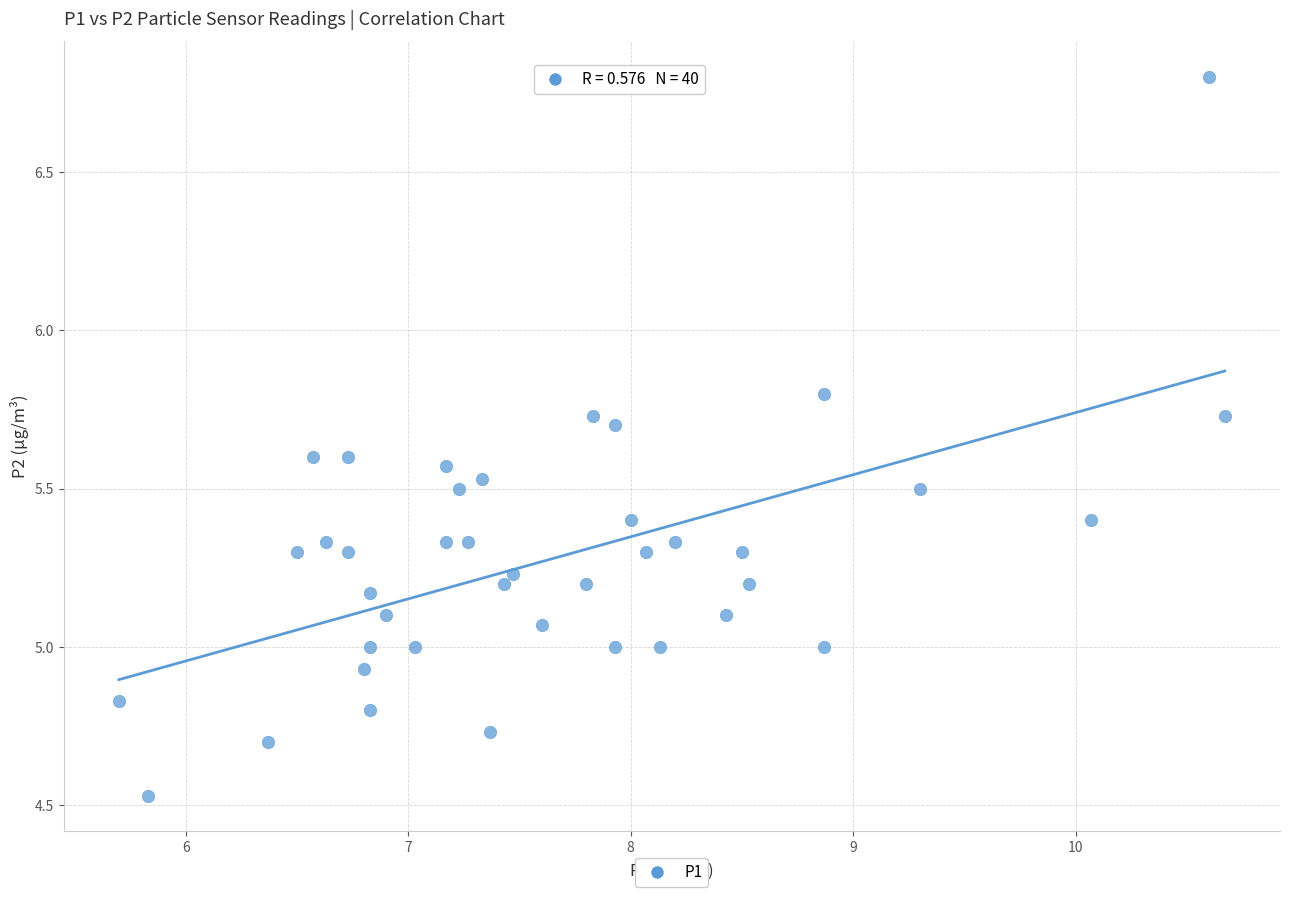

What is the range of X values (max minus min)?

5.0